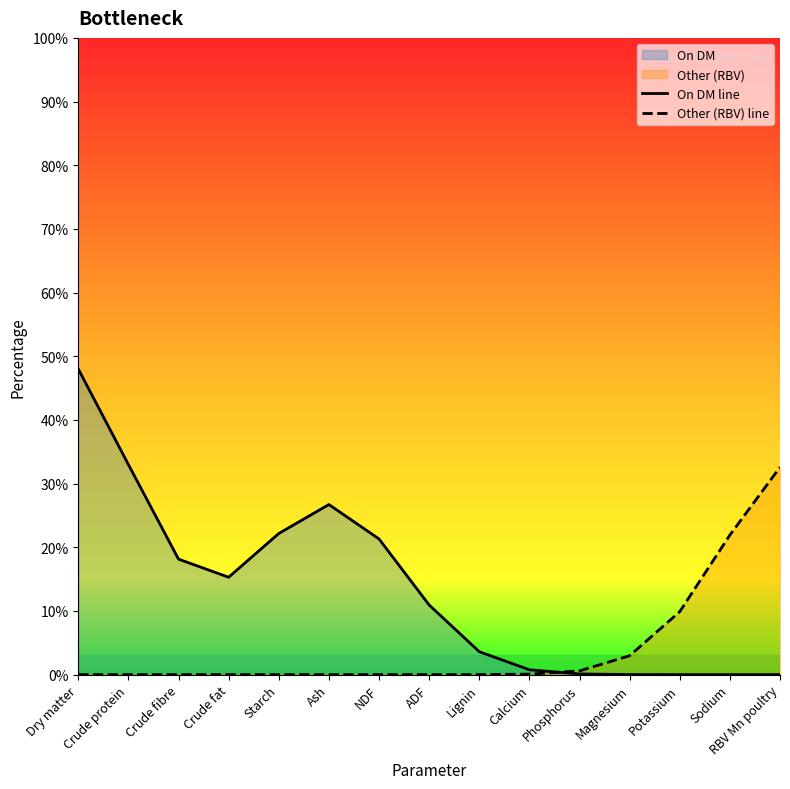

Which series changed the most between Lignin and Magnesium?

On DM line